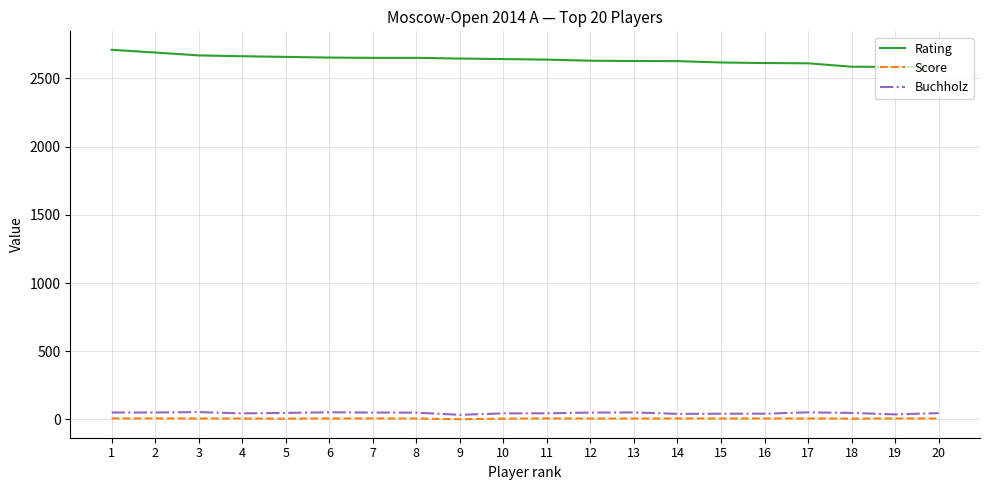

What is the highest value of the Buchholz series?

53.5